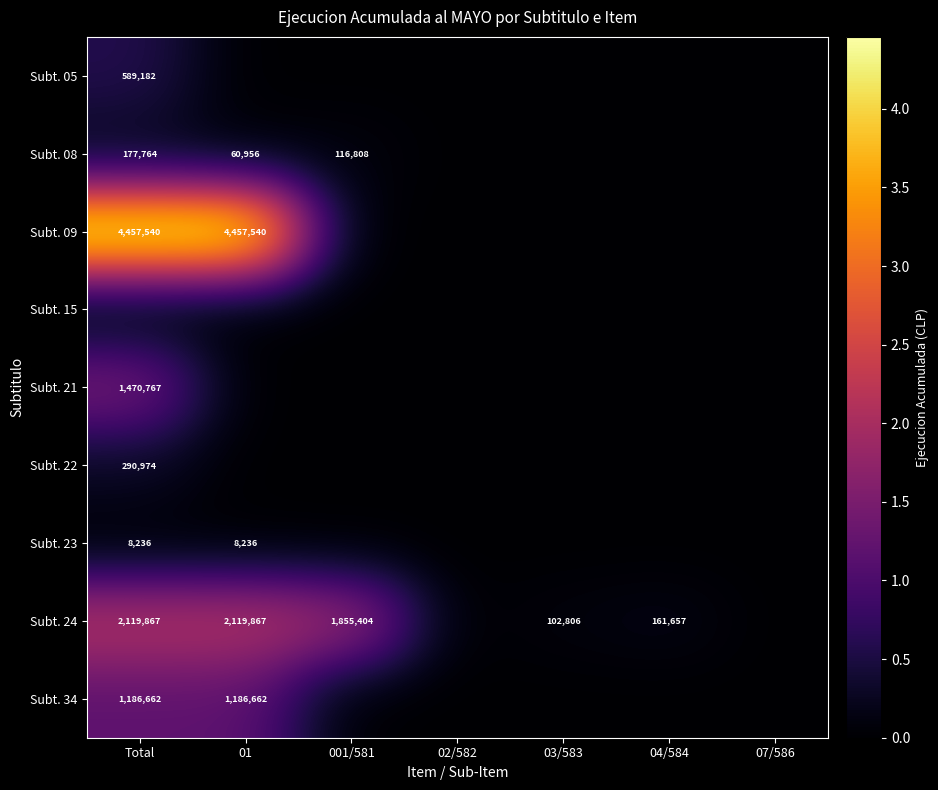

What is the sum of the Subt. 24 values at 01 and 001/581?

3975271